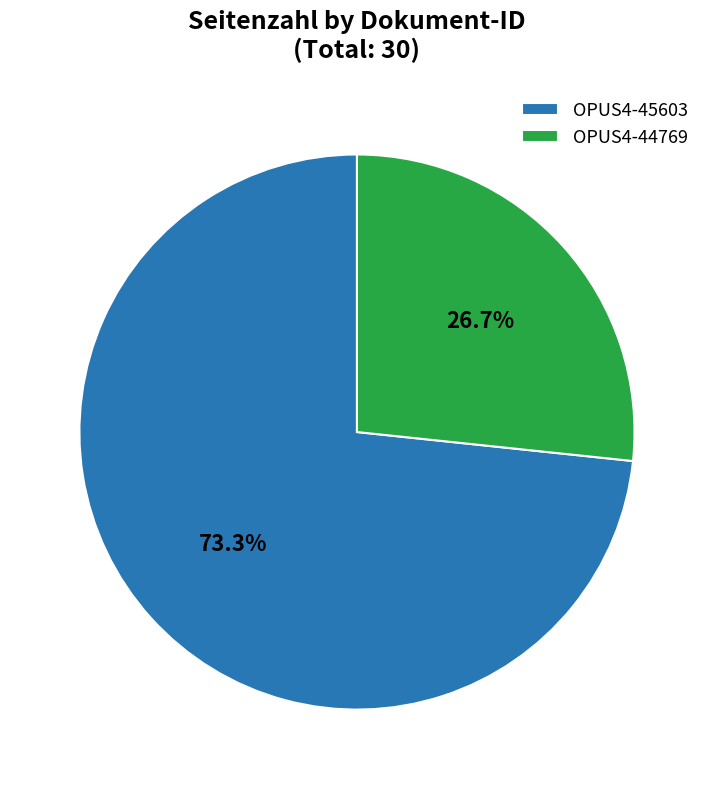

To the nearest percent, what percentage of the pie is OPUS4-45603?

73%